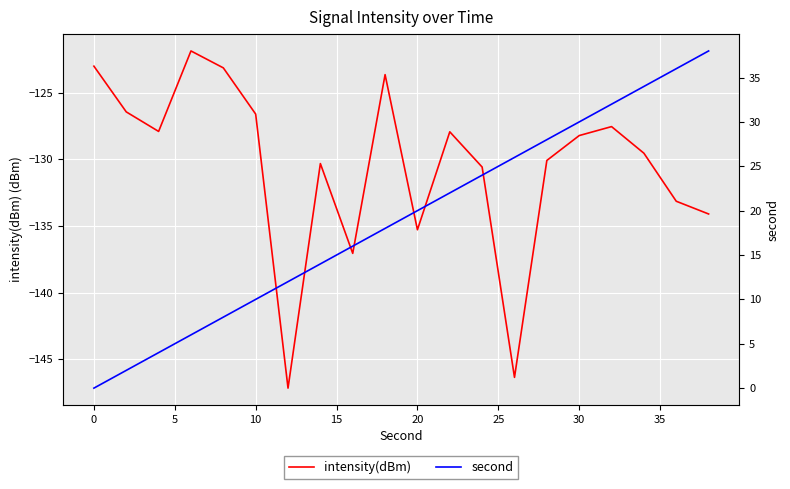

Reading right to left, what are all the values shown in this chart?

intensity(dBm): -134.1	-133.1	-129.5	-127.5	-128.2	-130.1	-146.3	-130.6	-127.9	-135.3	-123.7	-137.1	-130.3	-147.2	-126.6	-123.1	-121.9	-127.9	-126.4	-123.0
second: 38.0	36.0	34.0	32.0	30.0	28.0	26.0	24.0	22.0	20.0	18.0	16.0	14.0	12.0	10.0	8.0	6.0	4.0	2.0	0.0